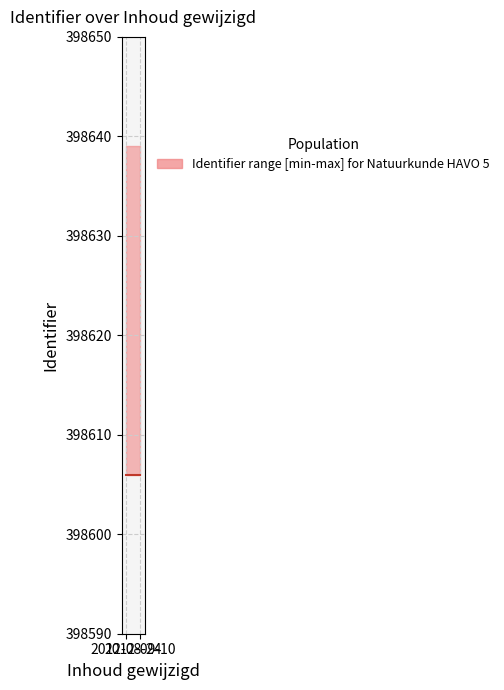

The value of upper at 2012-09-10 is 398639. True or false?

True